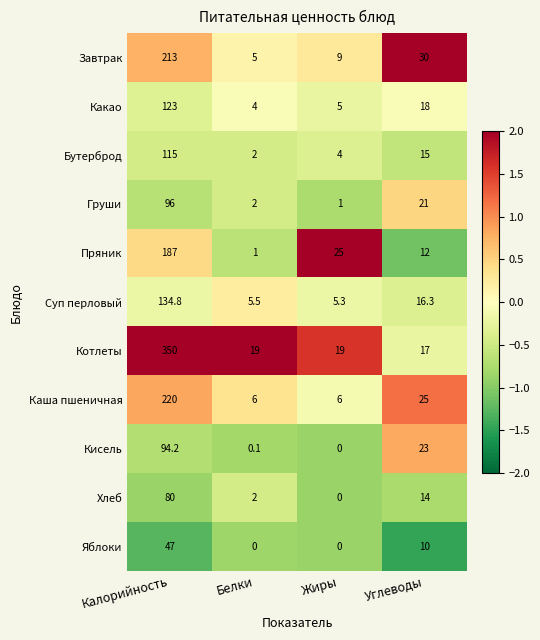

Read the Пряник value at Жиры.

25.0